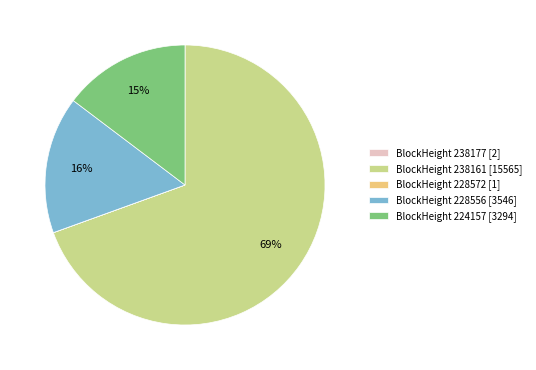

To the nearest percent, what is the difference between the largest and smallest slice percentages?

69%